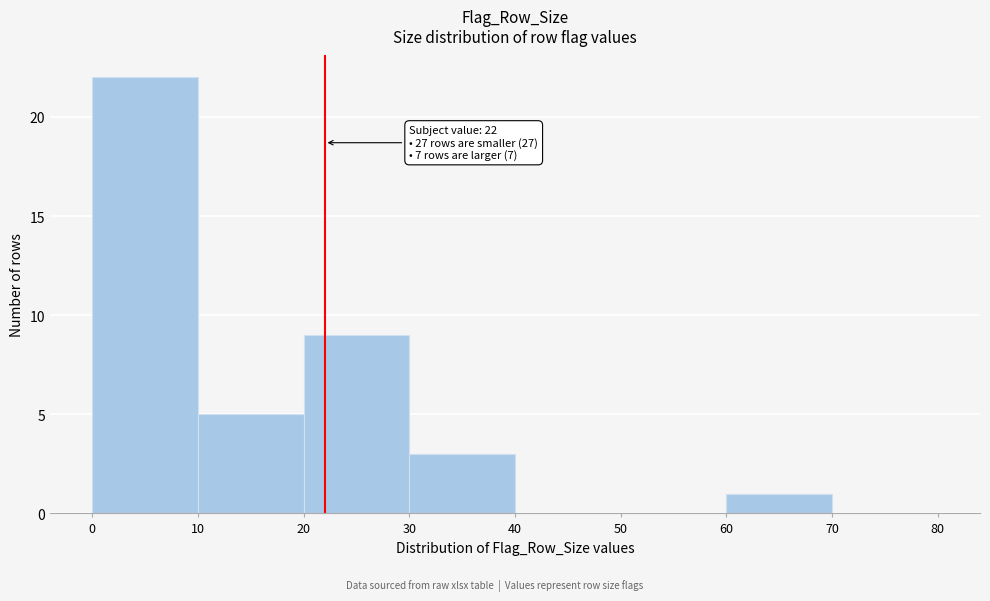

Which range on the x-axis has the tallest bar?

0 to 10